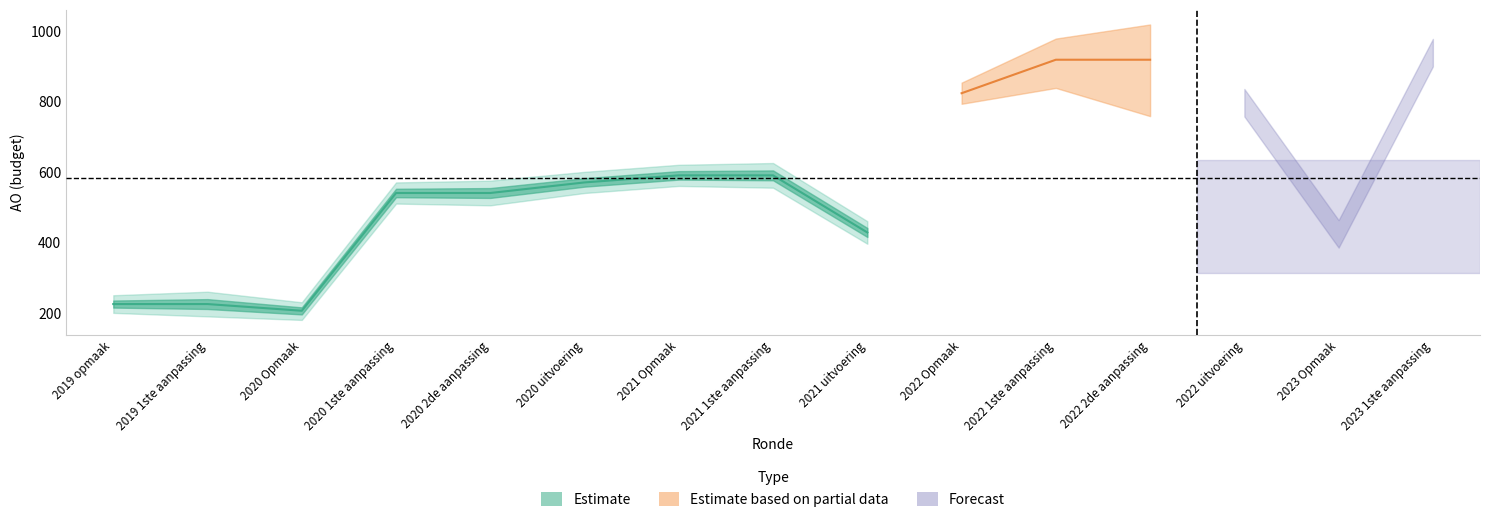

The Estimate series shows 186 at 2020 uitvoering. True or false?

False